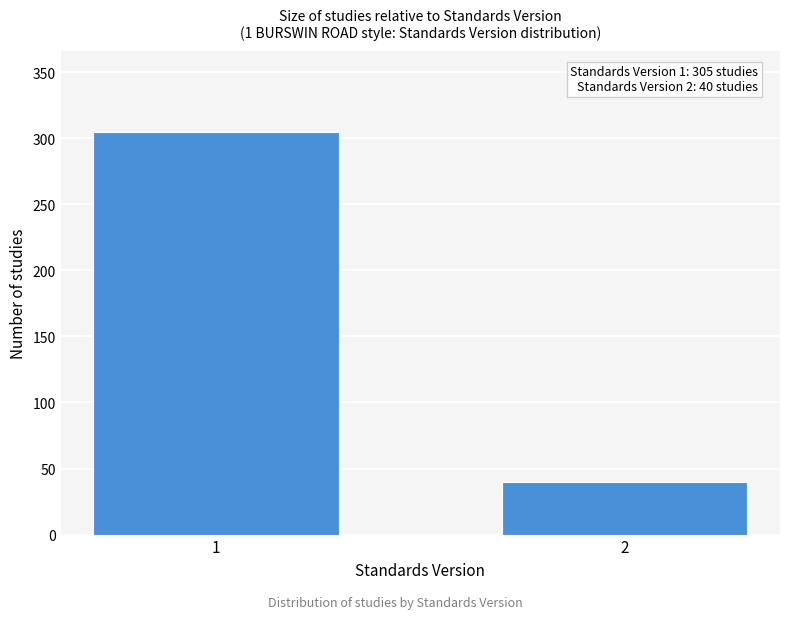

Reading left to right, what are all the values shown in this chart?

305	40